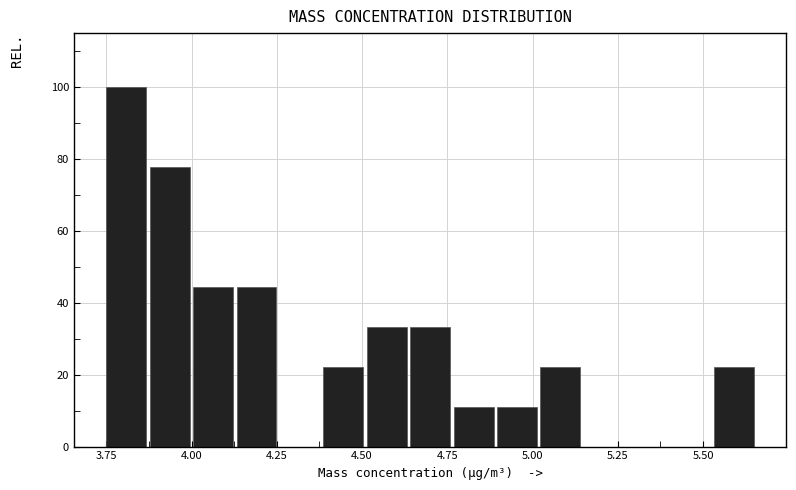

Around what value on the x-axis is the tallest bar? Give the approximate position of its centre, as read against the axis.

3.80